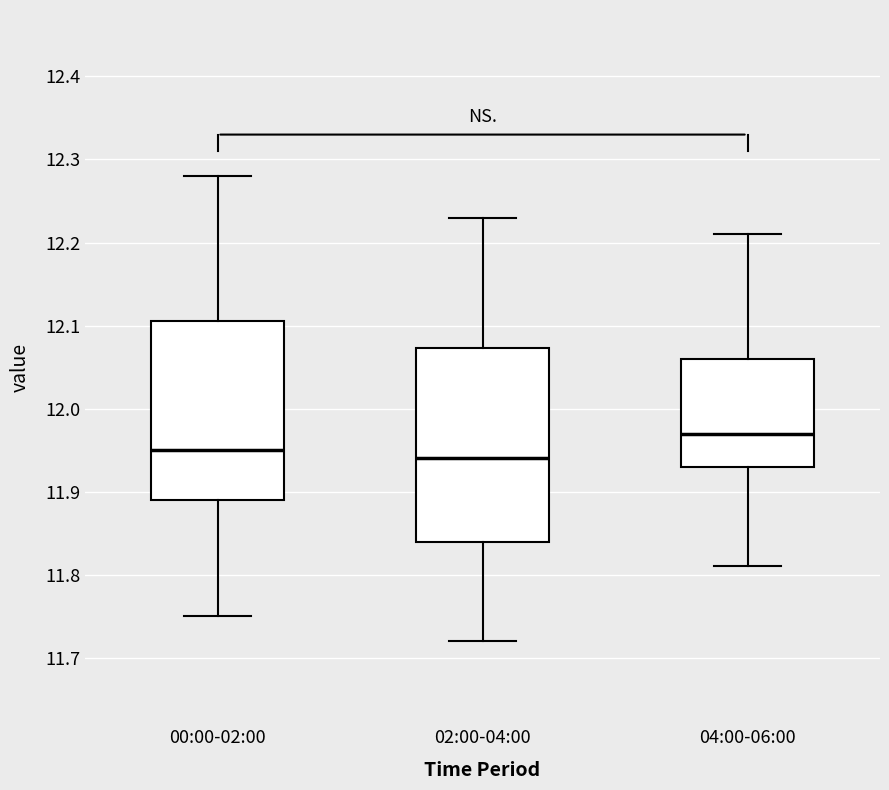

Reading left to right, read every box against the y-axis: the position of its median line, the range the box covers, and the ends of its whiskers. The values are not printed on the chart, so give them approximately, as read against the axis.

00:00-02:00: median 11.95, box 11.89 to 12.11, whiskers 11.75 to 12.28
02:00-04:00: median 11.94, box 11.84 to 12.07, whiskers 11.72 to 12.23
04:00-06:00: median 11.97, box 11.93 to 12.06, whiskers 11.81 to 12.21